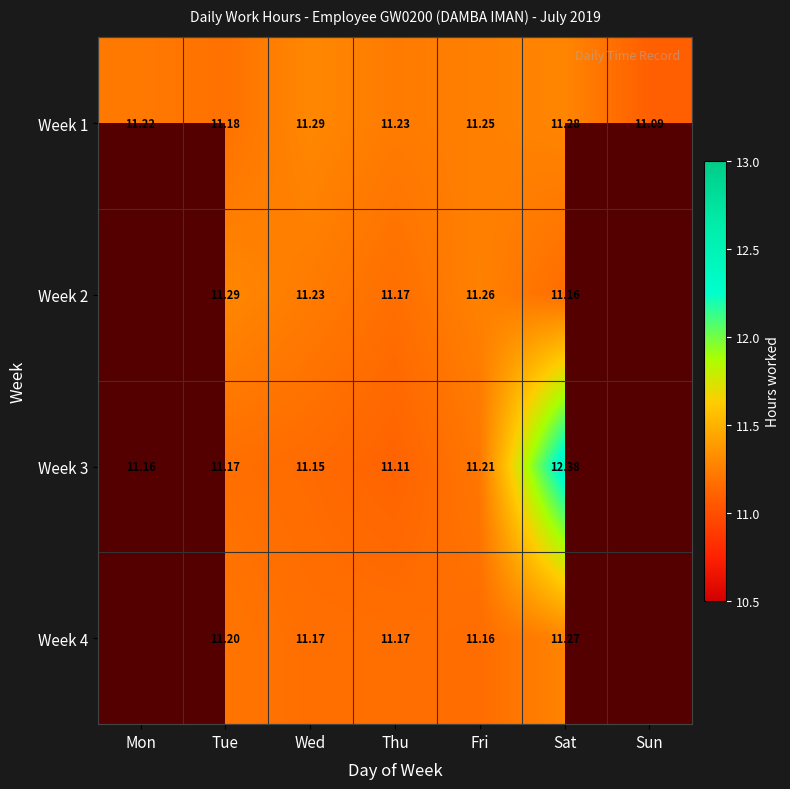

Is the value of Week 4 at Fri greater than the value of Week 1 at Sat?

No